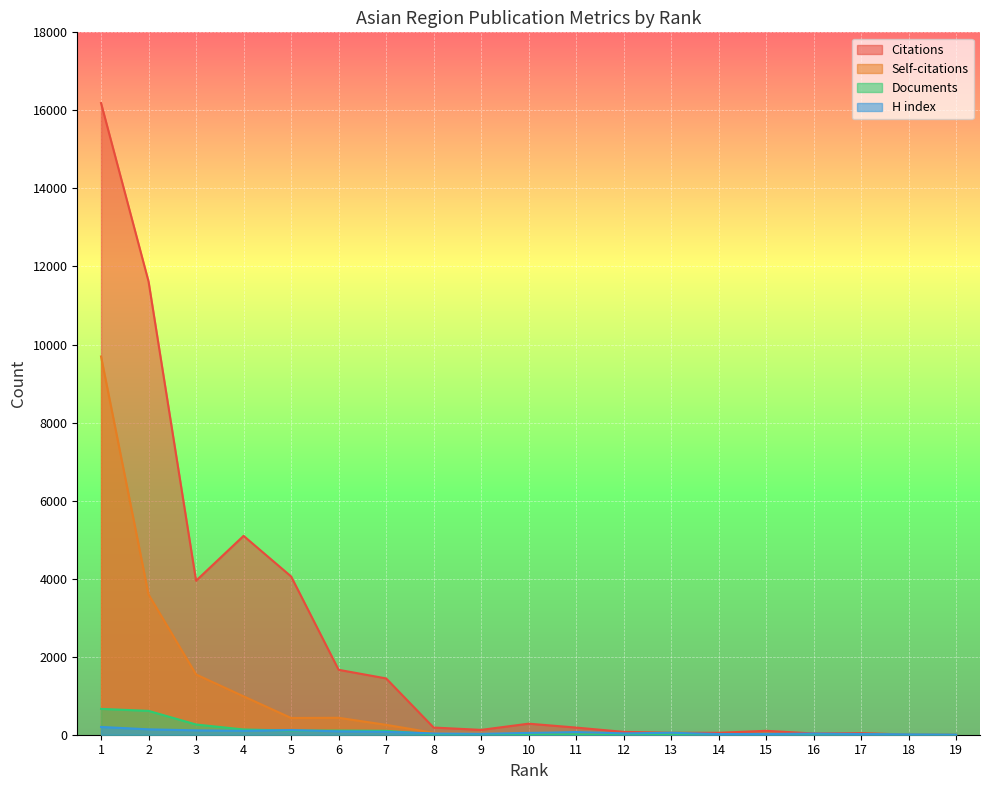

What is the sum of the Self-citations values at 3 and 7?

1797